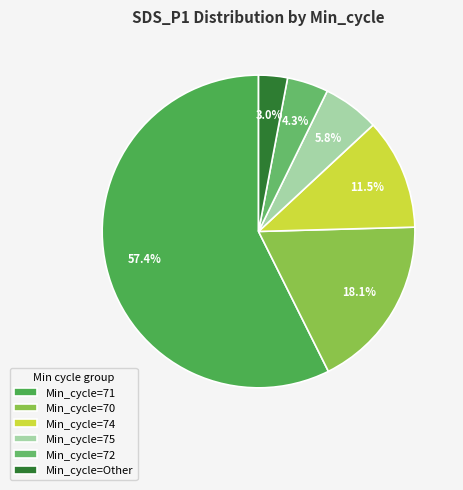

Rank the categories by value from lowest to highest.

Min_cycle=Other, Min_cycle=72, Min_cycle=75, Min_cycle=74, Min_cycle=70, Min_cycle=71